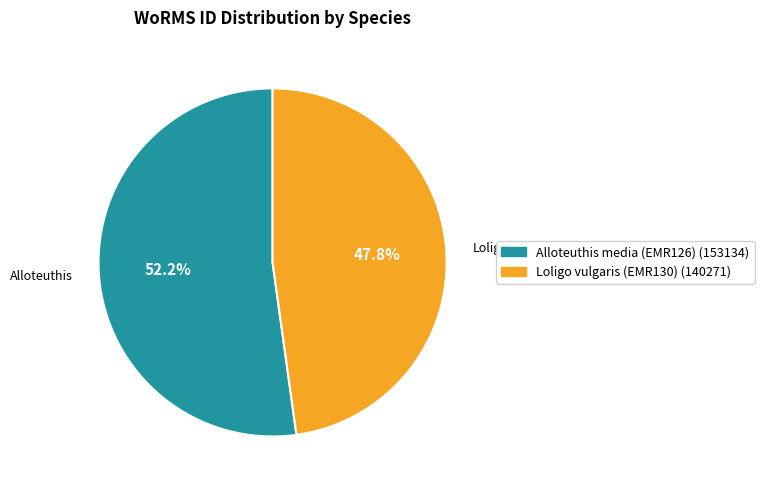

True or false: Loligo vulgaris (EMR130) accounts for 48% of the total.

True